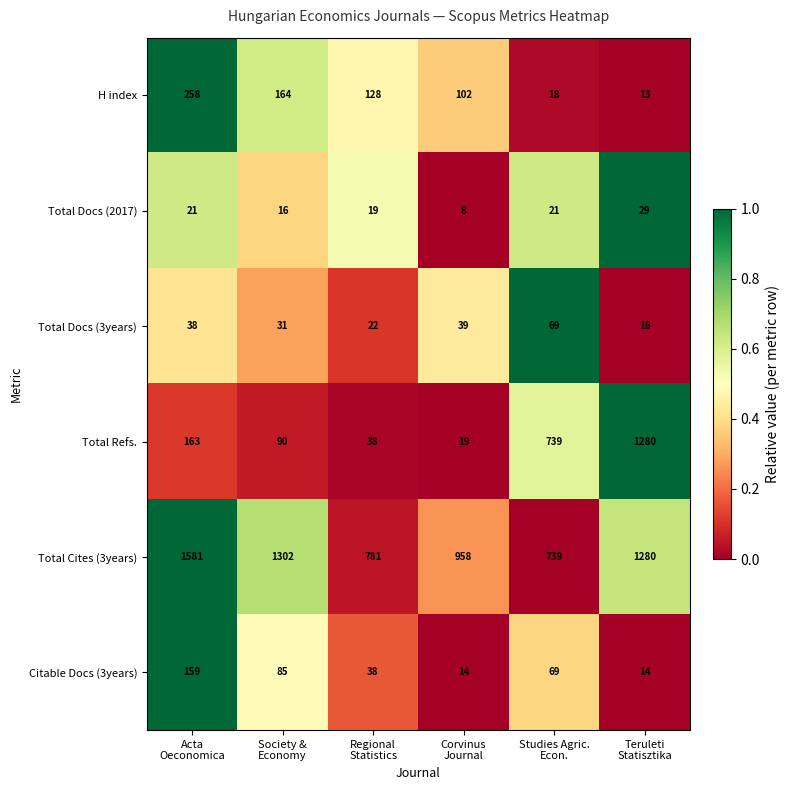

What is the difference between the maximum and second lowest values in the Citable Docs (3years) series?

145